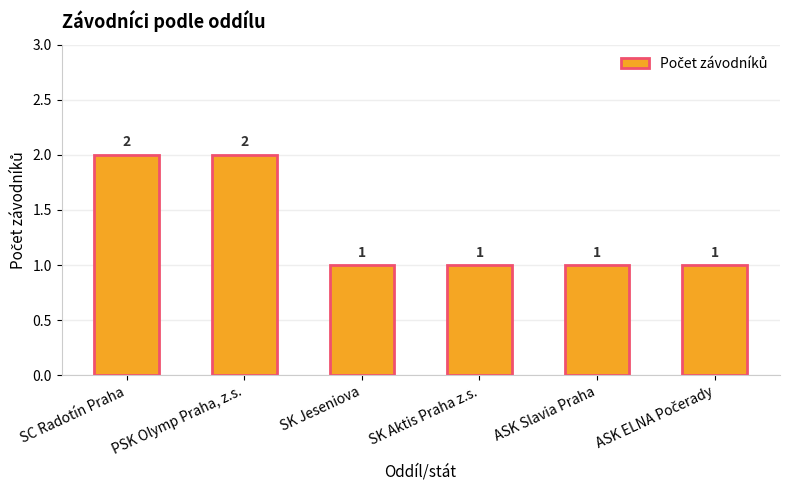

How many data points does each series have?

6